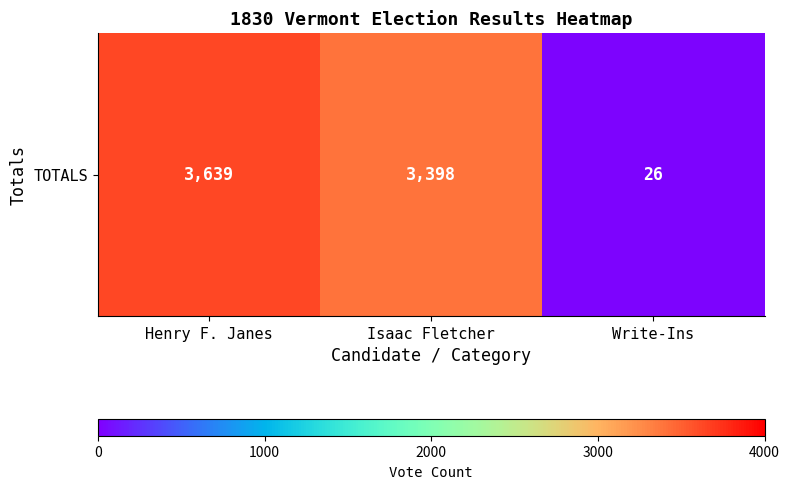

True or false: the data shows 3398 at Isaac Fletcher.

True